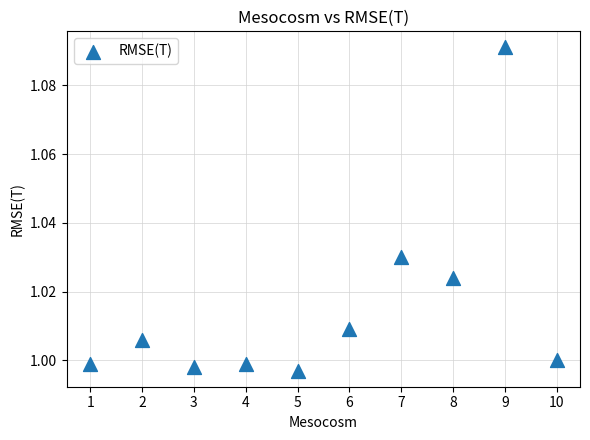

What is the average X value?

5.5